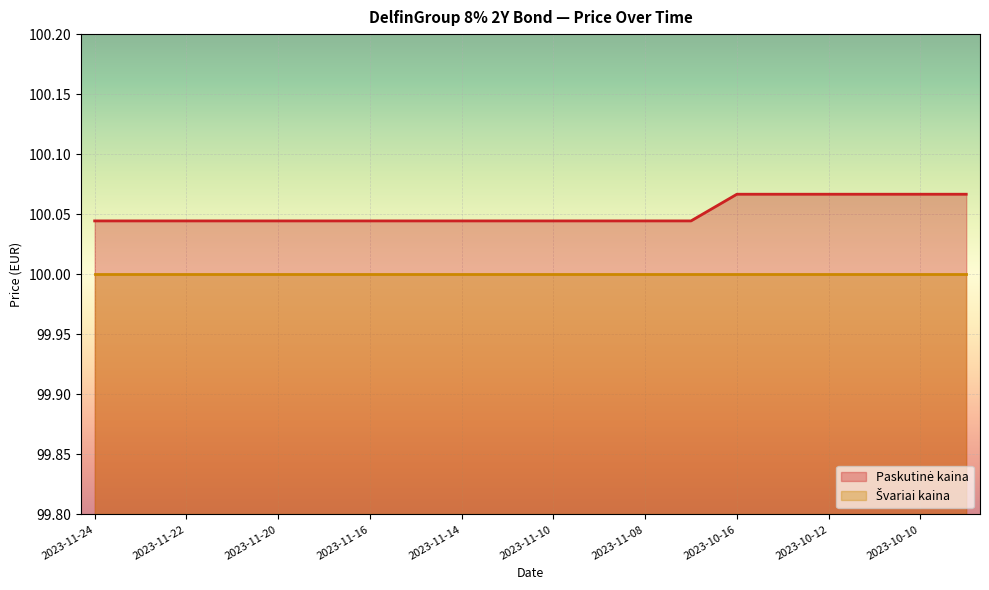

Rank the categories by value from lowest to highest.

2023-11-24, 2023-11-23, 2023-11-22, 2023-11-21, 2023-11-20, 2023-11-17, 2023-11-16, 2023-11-15, 2023-11-14, 2023-11-13, 2023-11-10, 2023-11-09, 2023-11-08, 2023-11-07, 2023-10-16, 2023-10-13, 2023-10-12, 2023-10-11, 2023-10-10, 2023-10-09